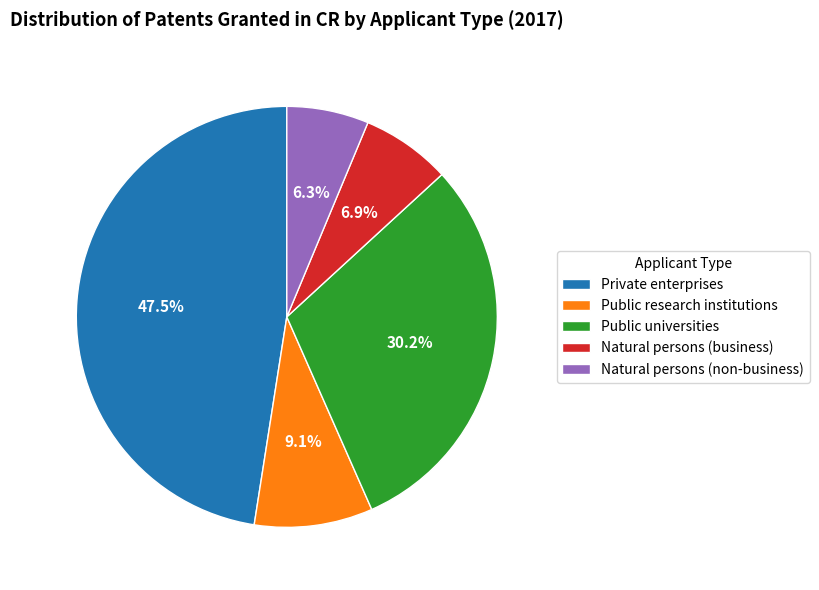

What is the total percentage of Natural persons (non-business) and Public universities?

36.5%